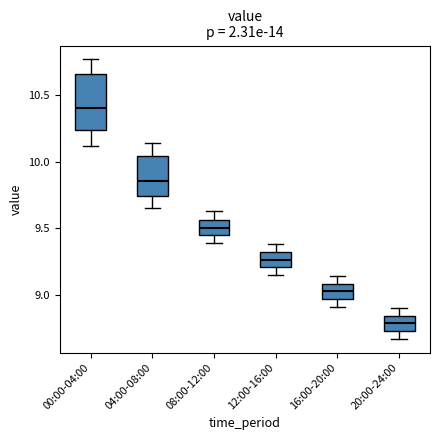

Reading left to right, transcribe this box plot: for each box, give where its median line is, the range the box spans, and where its two whiskers end, as read against the y-axis. The values are not printed on the chart, so give them approximately, as read against the axis.

00:00-04:00: median 10.40, box 10.25 to 10.65, whiskers 10.10 to 10.75
04:00-08:00: median 9.85, box 9.75 to 10.05, whiskers 9.65 to 10.15
08:00-12:00: median 9.50, box 9.45 to 9.55, whiskers 9.40 to 9.65
12:00-16:00: median 9.25, box 9.20 to 9.30, whiskers 9.15 to 9.40
16:00-20:00: median 9.05, box 8.95 to 9.10, whiskers 8.90 to 9.15
20:00-24:00: median 8.80, box 8.75 to 8.85, whiskers 8.65 to 8.90